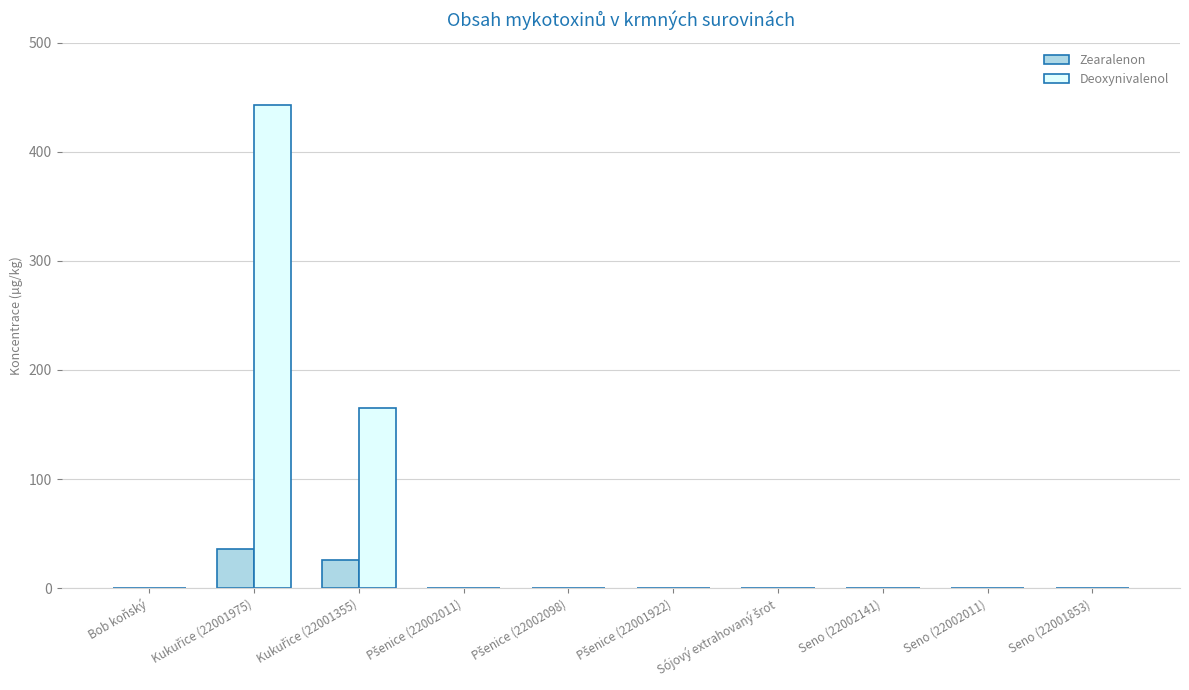

What is the maximum value shown in the chart?

442.8